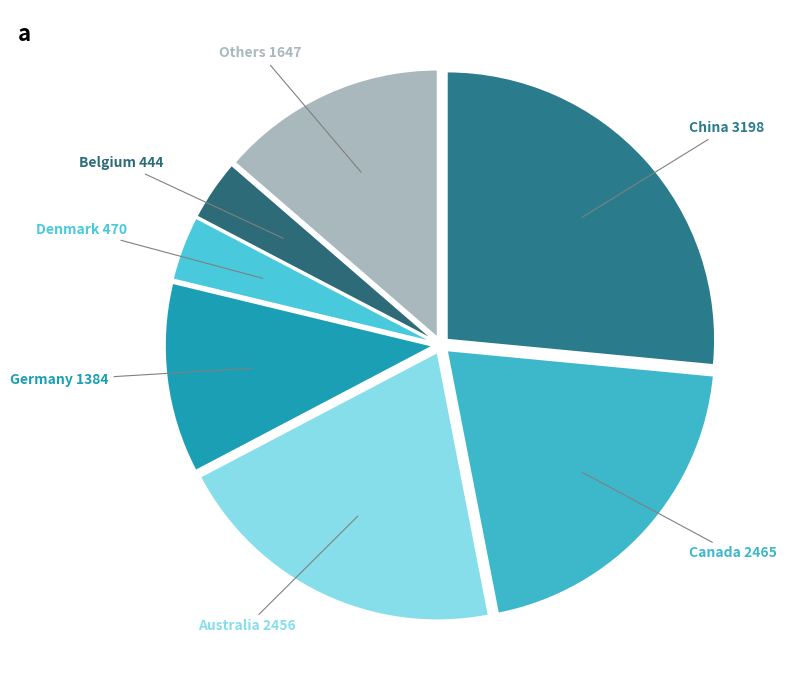

How many segments does this pie chart have?

7